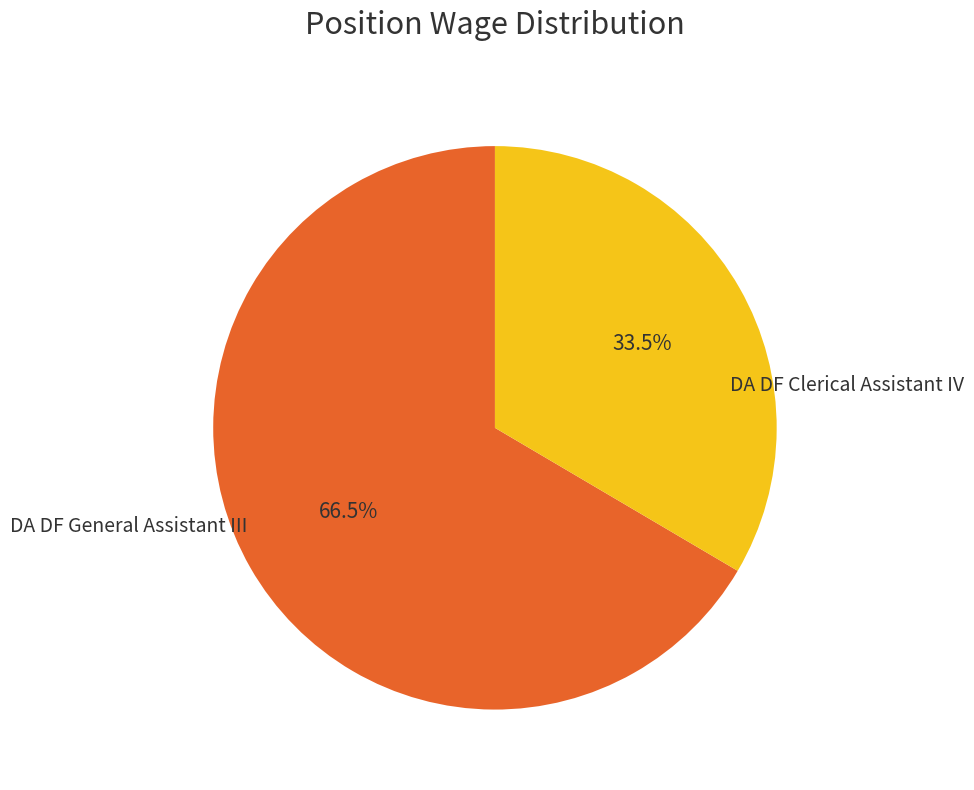

To the nearest percent, what is the difference between the largest and smallest slice percentages?

33%